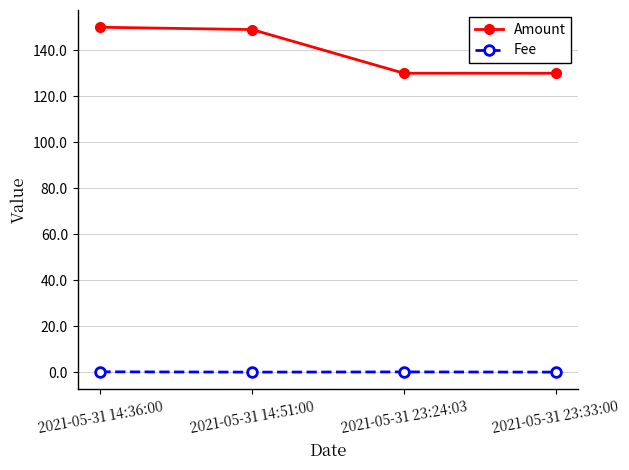

At how many categories does at least one series exceed 63?

4